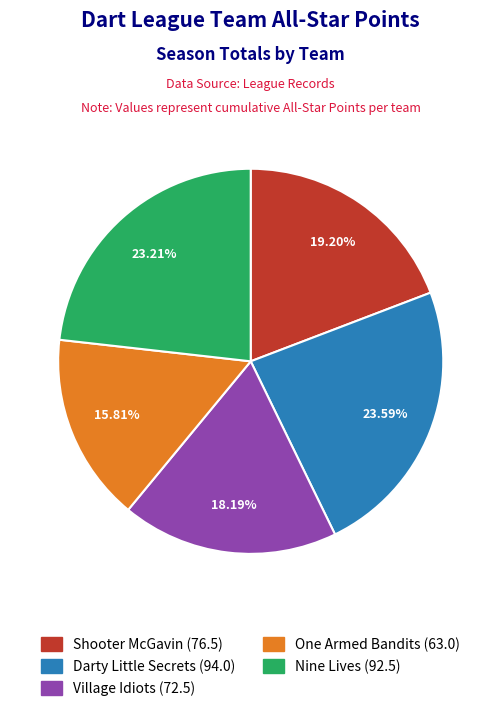

Which has a higher value, Village Idiots or One Armed Bandits?

Village Idiots